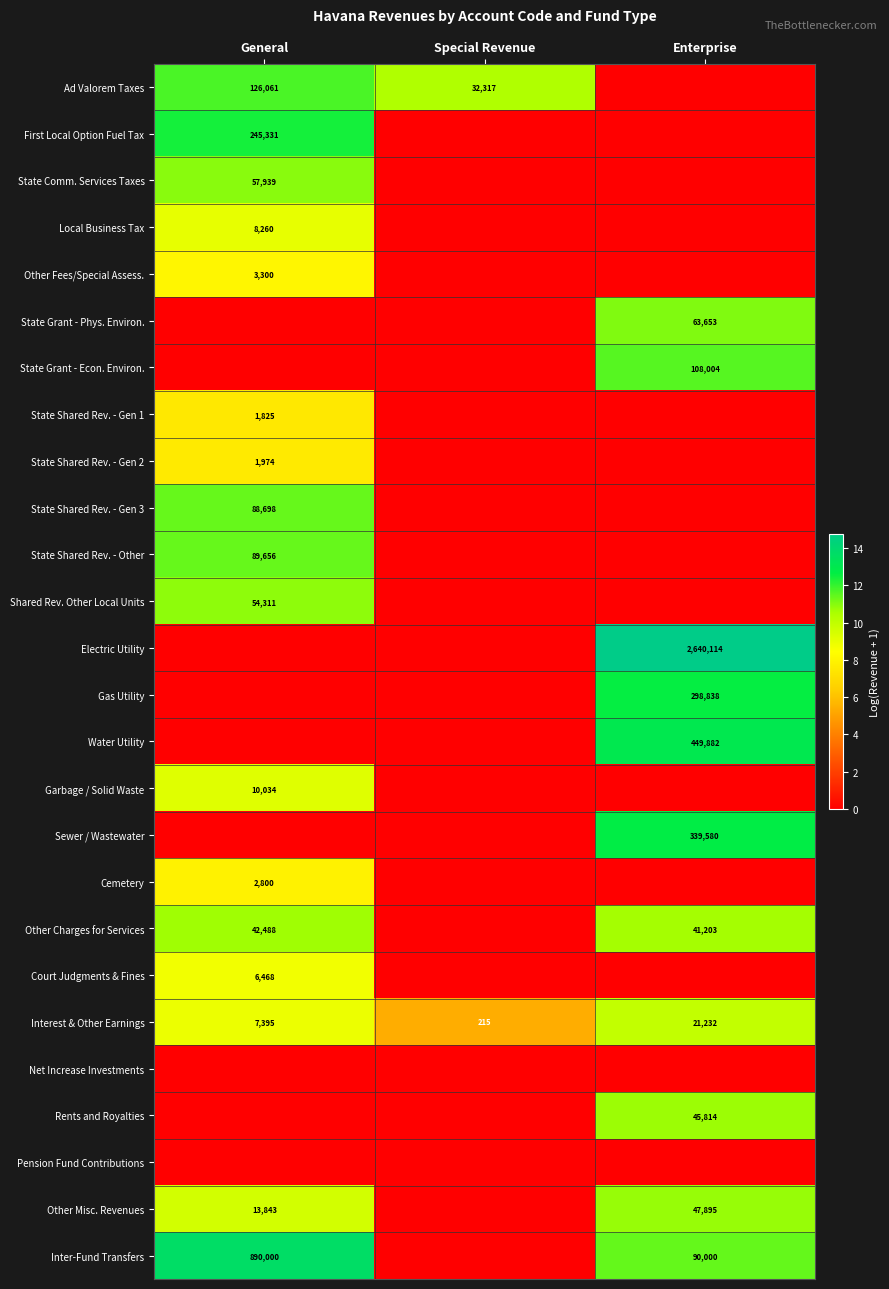

What is the difference between the Interest & Other Earnings values at General and Enterprise?

13837